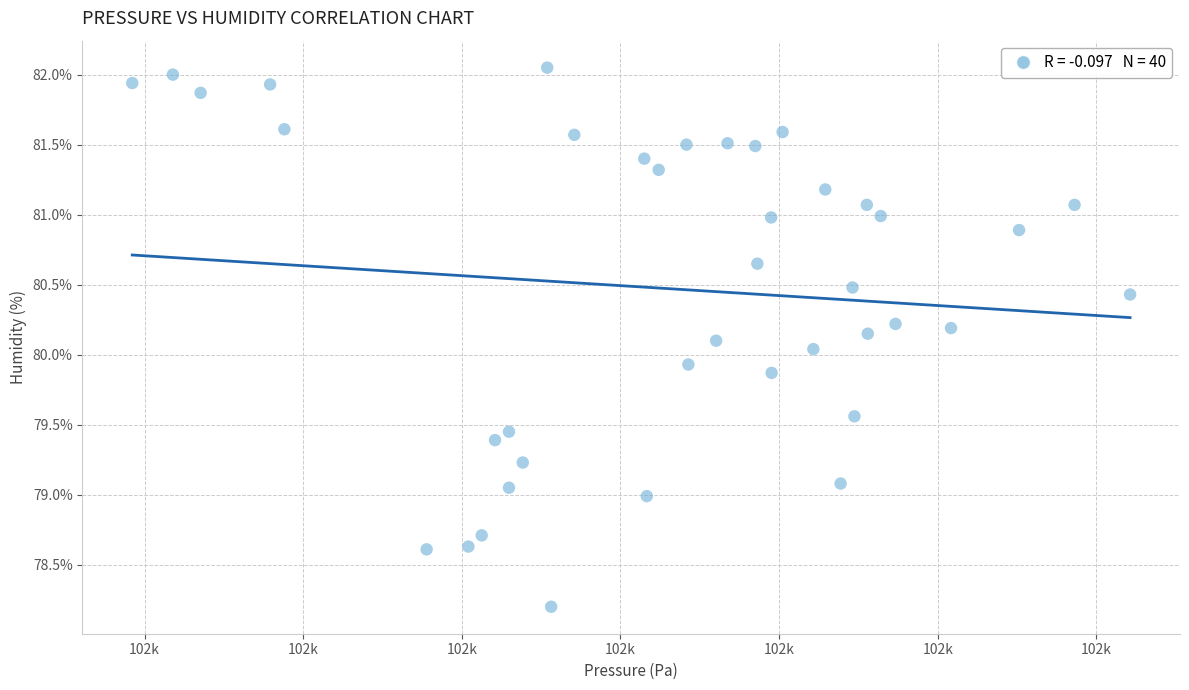

What is the range of X values (max minus min)?

62.9